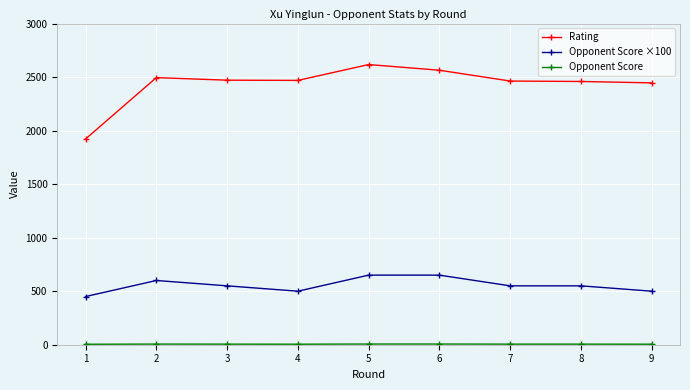

What is the difference between the maximum and minimum values in the Rating series?

695.0